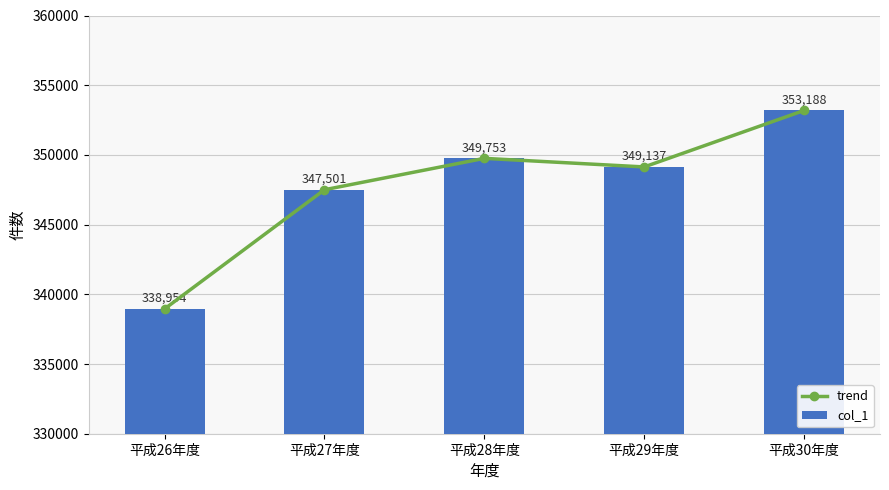

At 平成29年度, list the series in order from largest to smallest.

trend, col_1